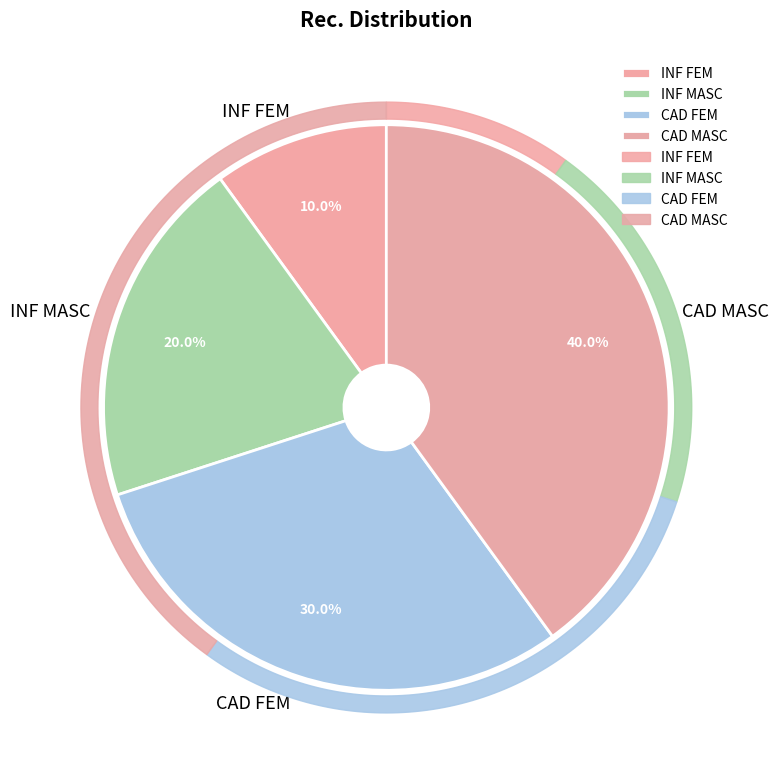

Approximately how many times larger is the value at CAD FEM compared to INF FEM?

3.0